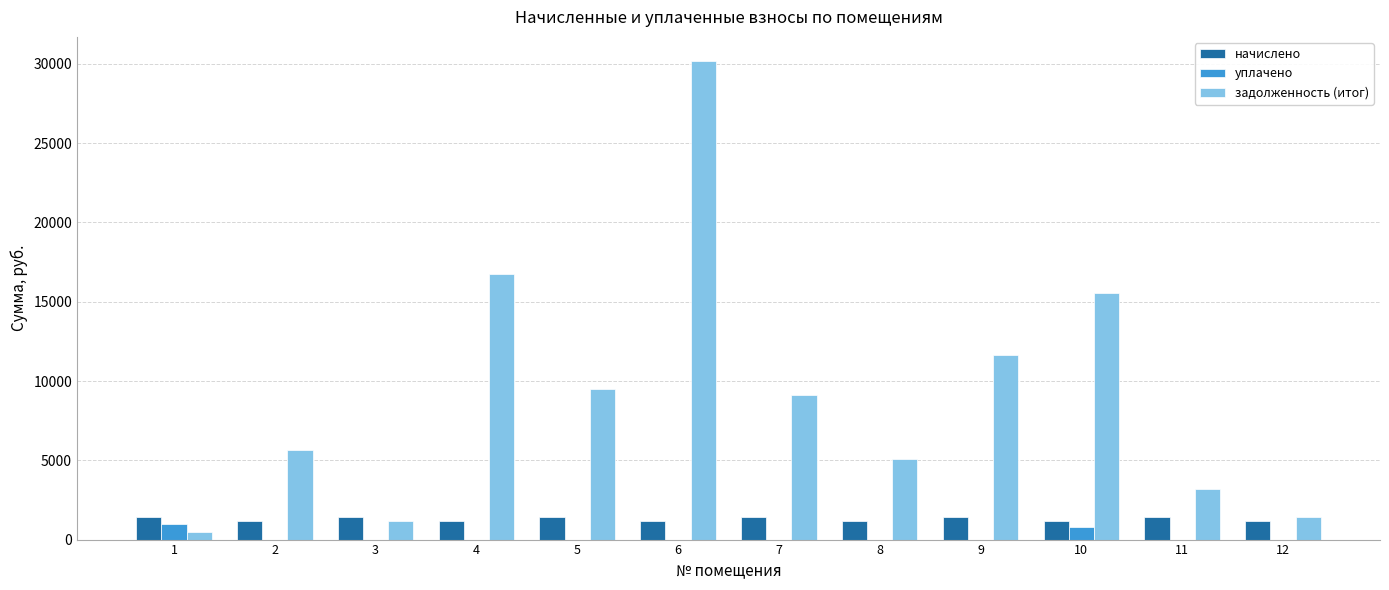

Are the bars grouped side by side (vs. stacked)?

Yes